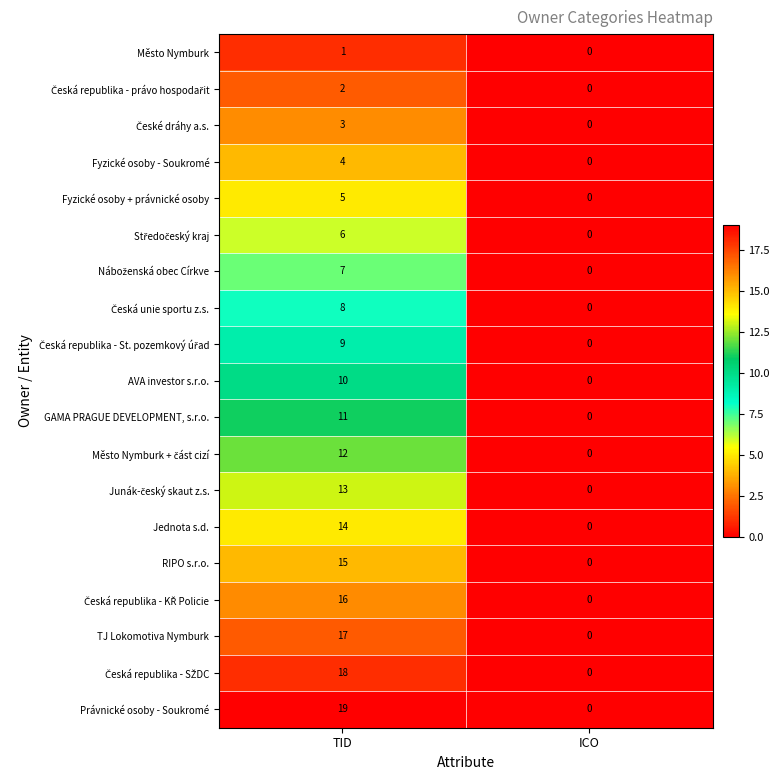

Which series changed the most between TID and ICO?

Právnické osoby - Soukromé